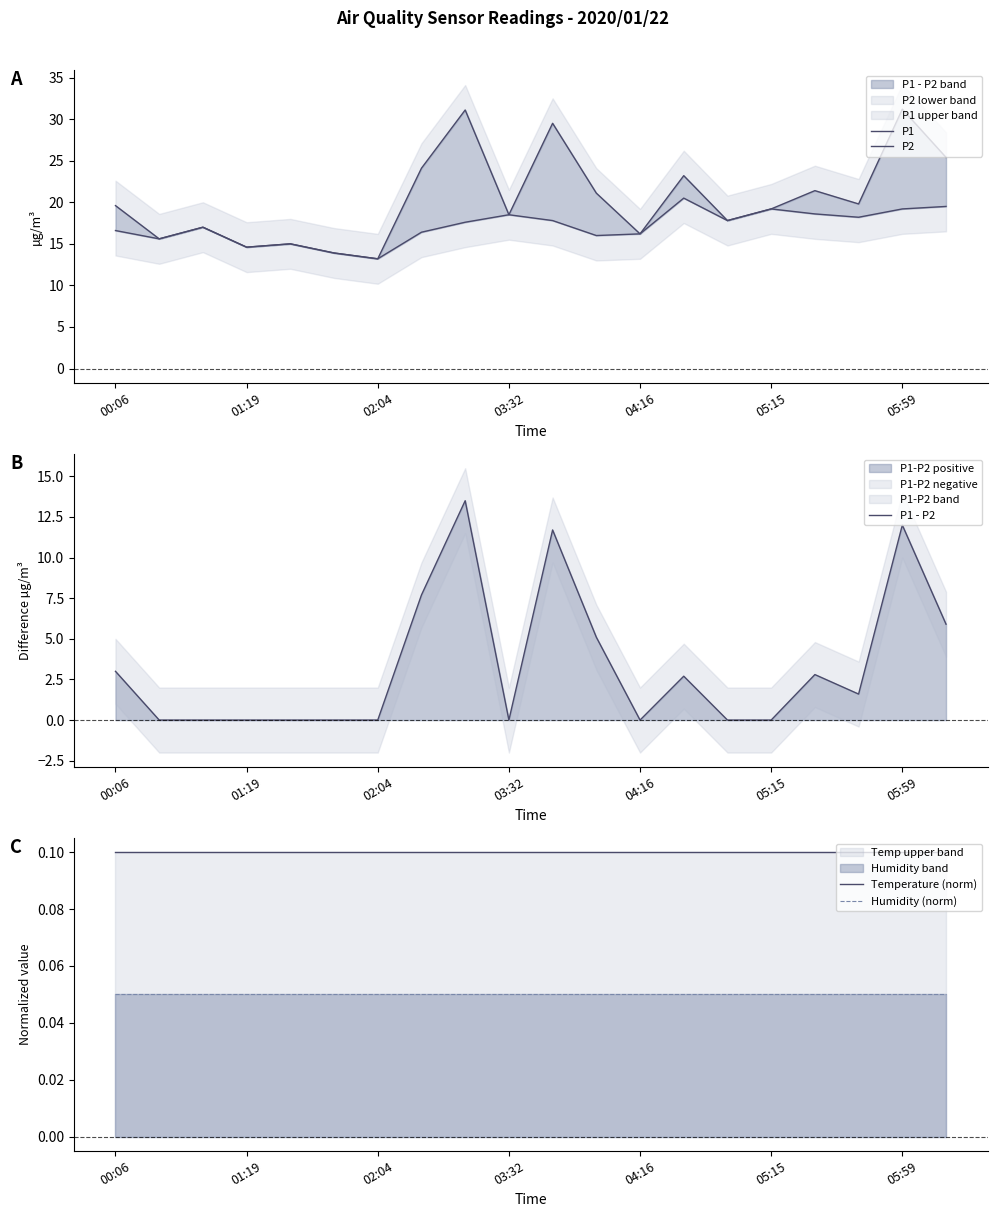

Does the chart have visible grid lines?

No